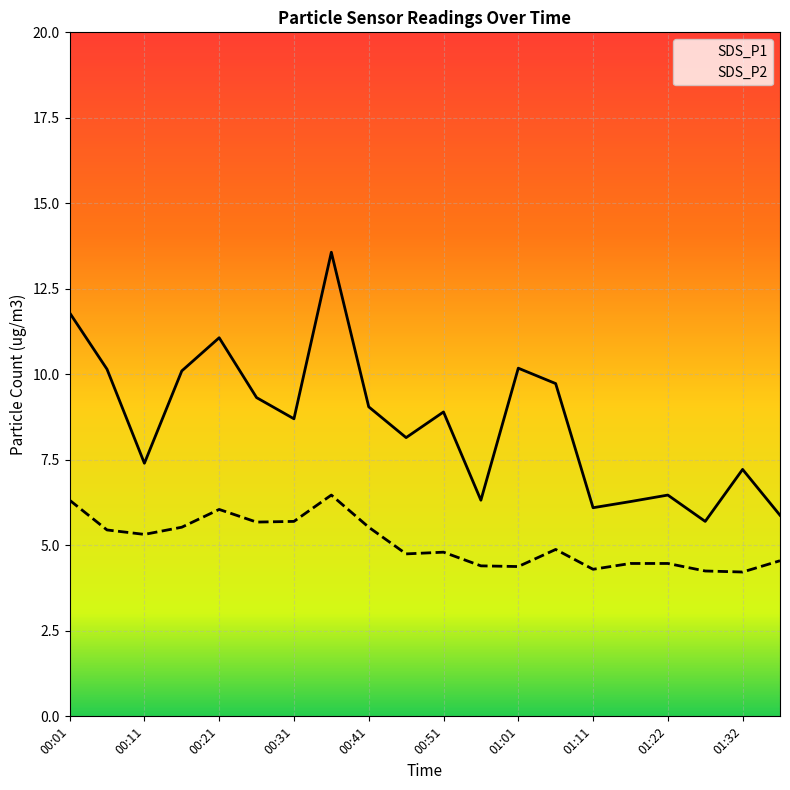

What is the sum of all SDS_P1 values?

172.1